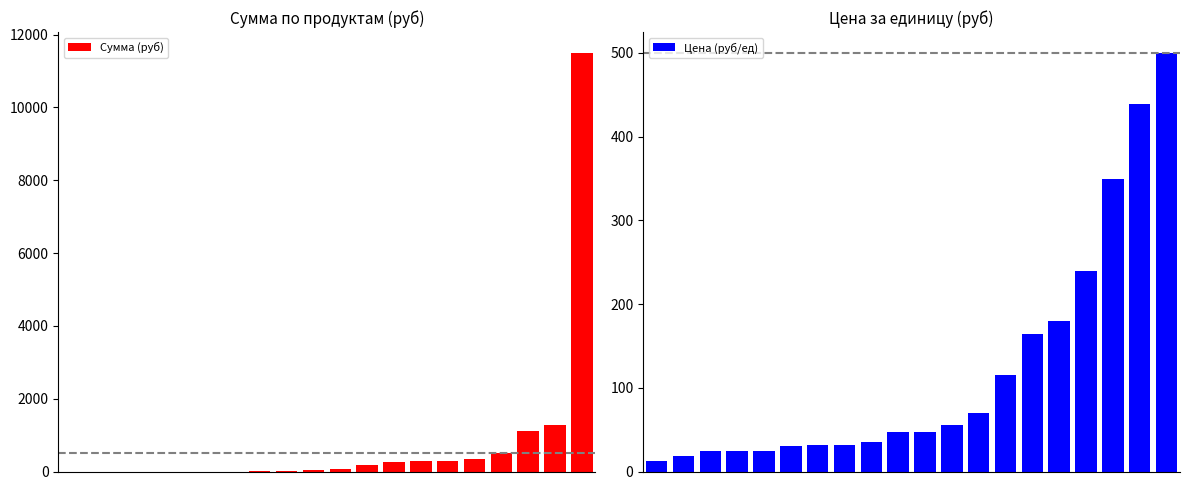

Which series has the widest spread of values?

Сумма (руб)